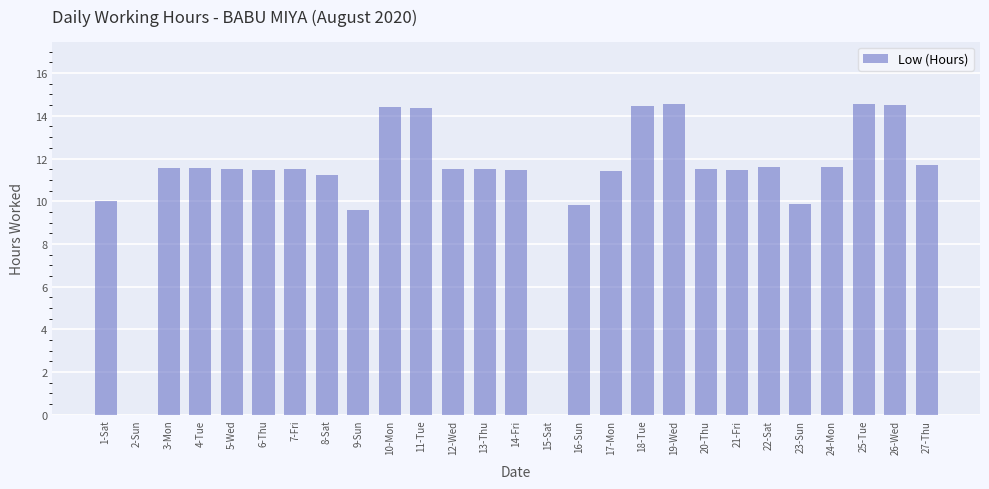

True or false: the data shows 11.7 at 27-Thu.

True